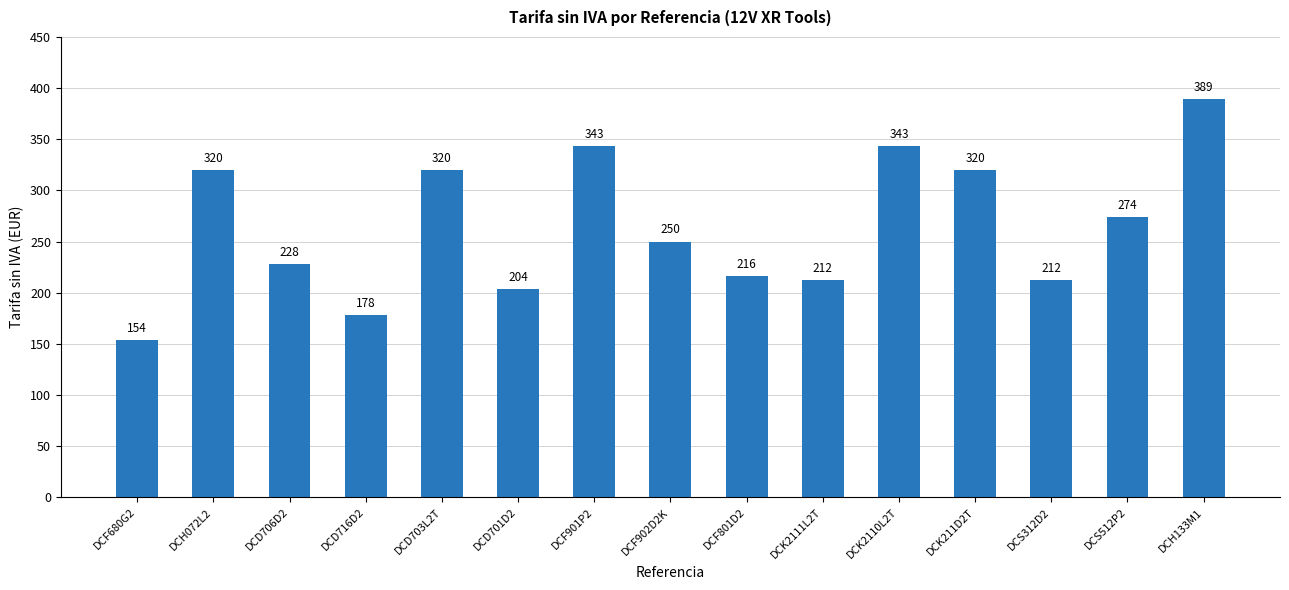

What is the change in value from DCF680G2 to DCD706D2?

+74